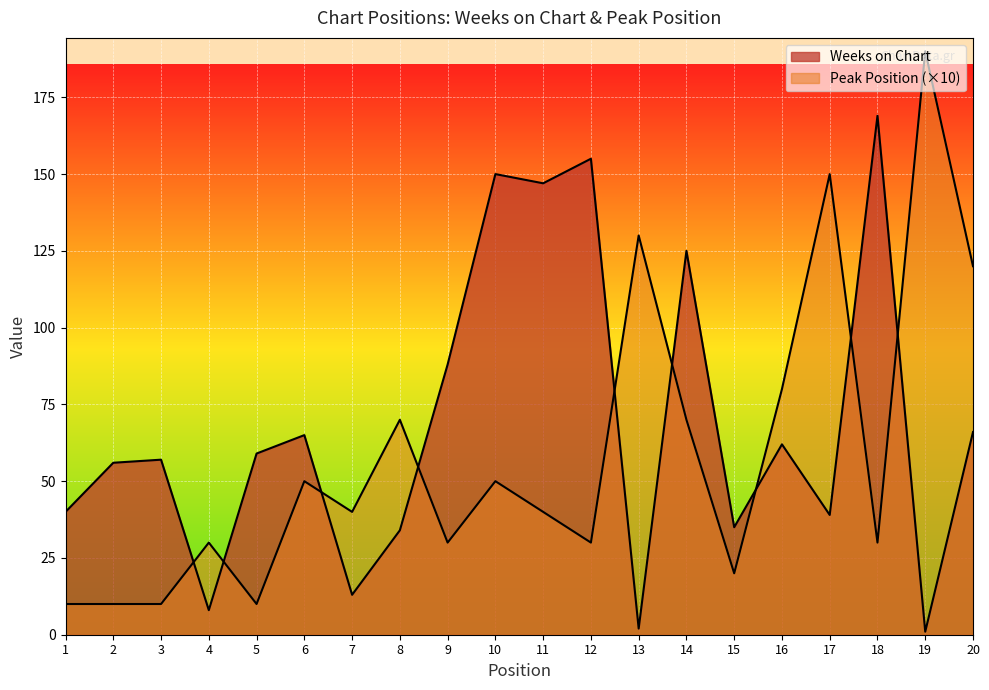

At 13, list the series in order from smallest to largest.

Weeks on Chart, Peak Position